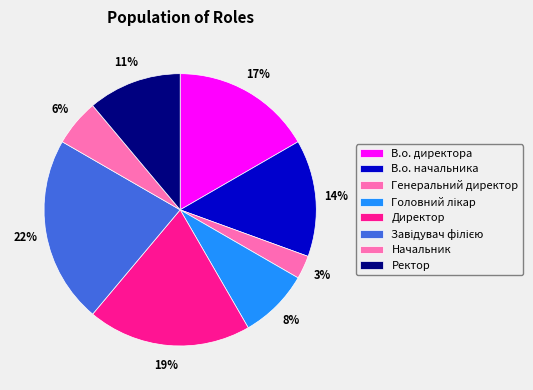

Which category has the smallest portion of the pie?

Генеральний директор